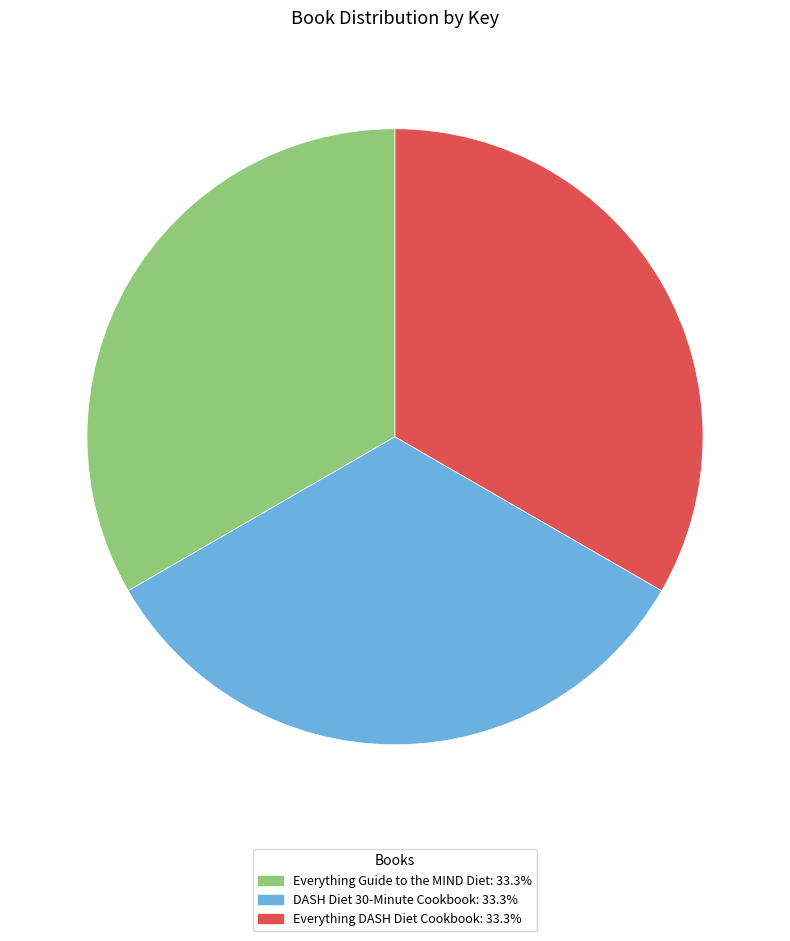

The Everything Guide to the MIND Diet slice represents 45% of the pie. True or false?

False